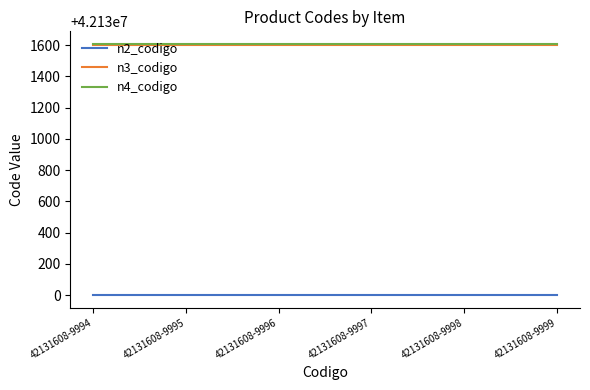

What is the maximum value for n2_codigo?

42130000